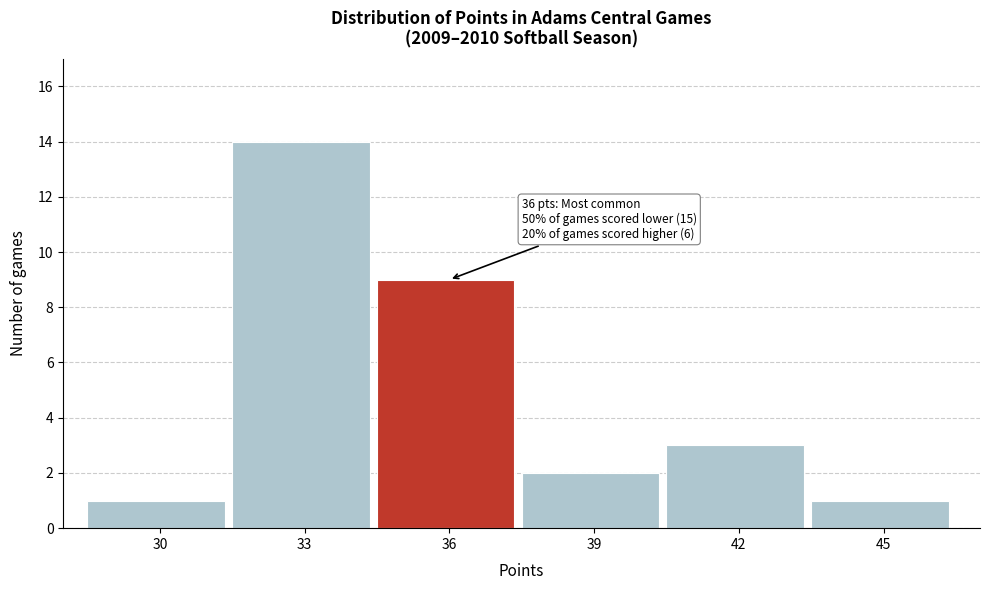

Reading left to right, extract all data points from this chart.

1	14	9	2	3	1